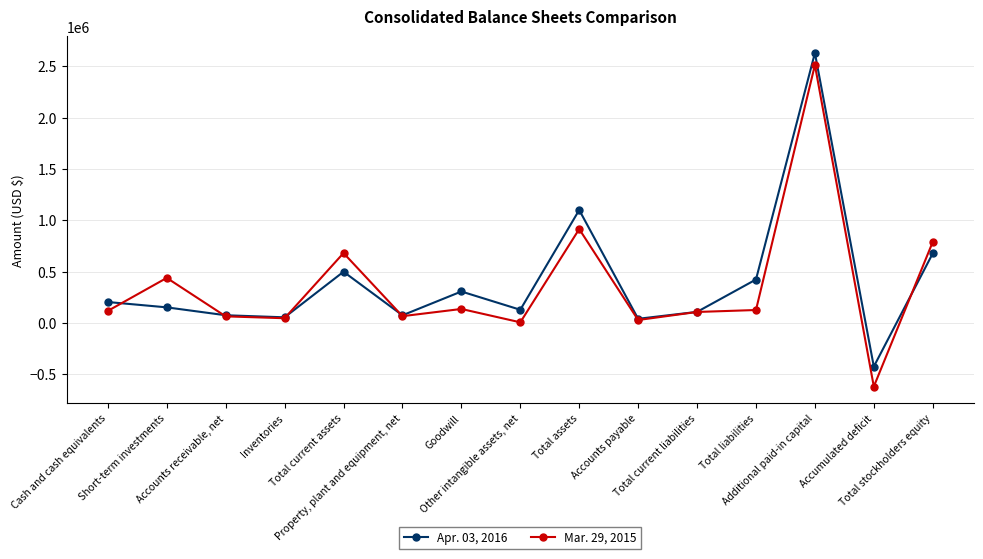

Does the chart have visible grid lines?

Yes